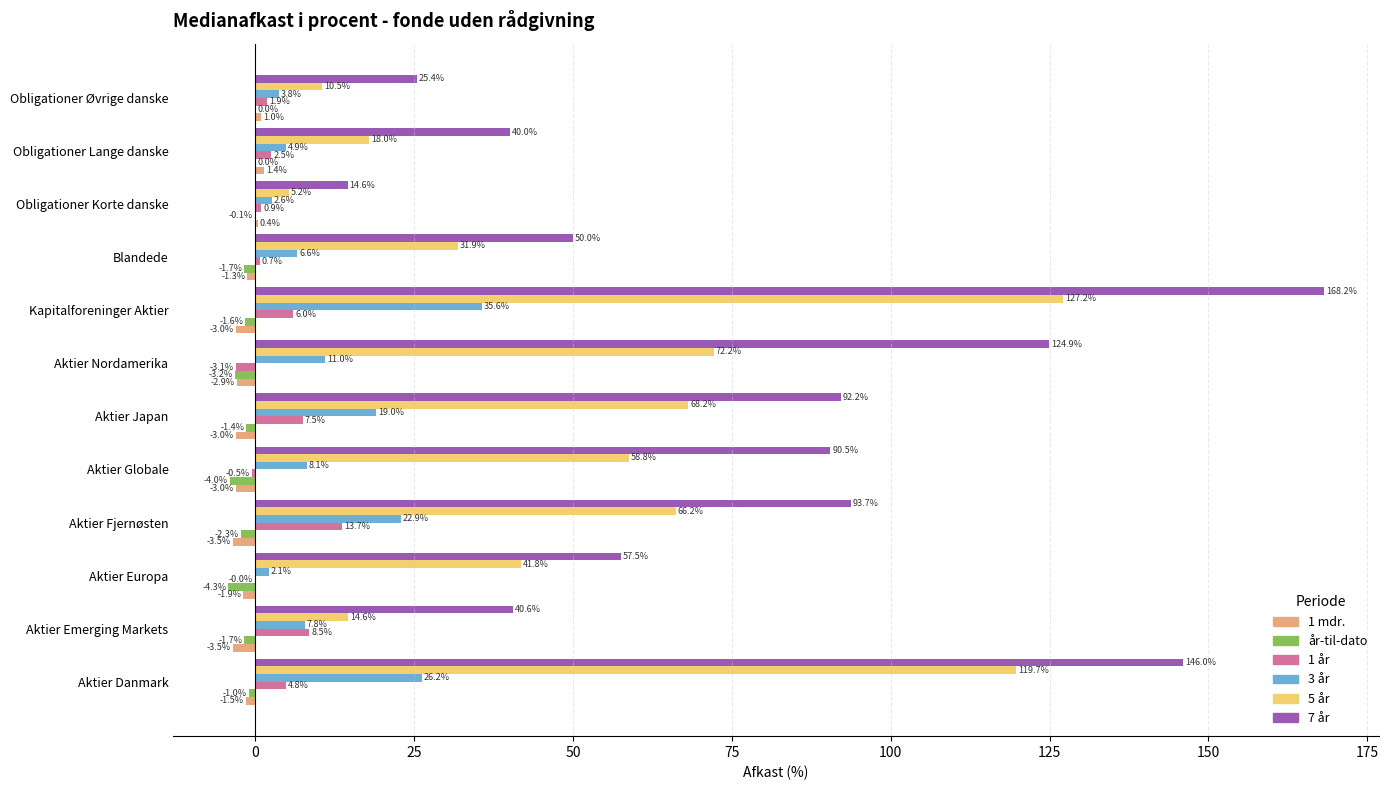

True or false: 5 år has a value of 31.9 at Blandede.

True